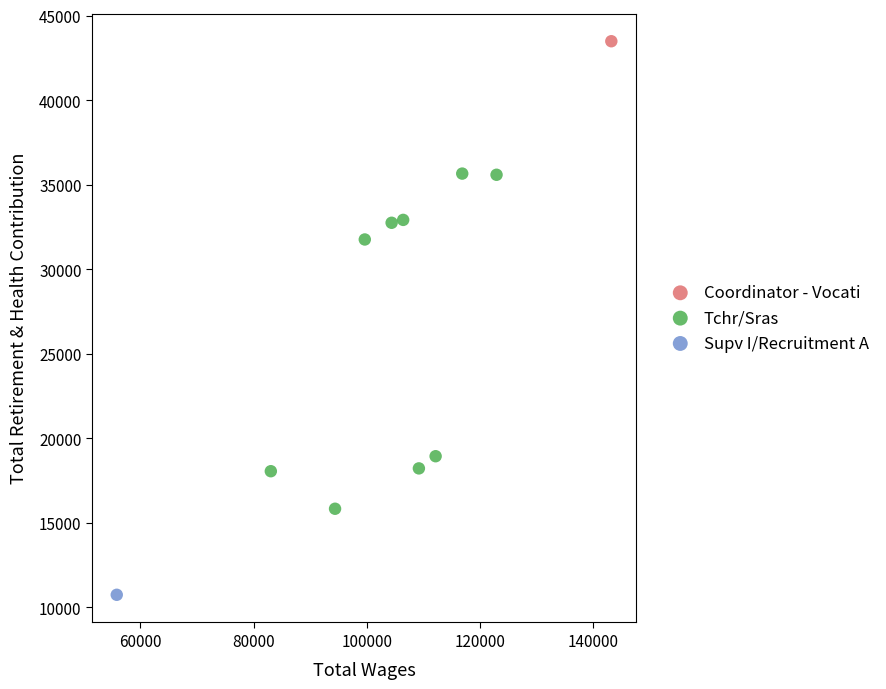

What are all the series names shown in the legend?

Coordinator - Vocati, Tchr/Sras, Supv I/Recruitment A